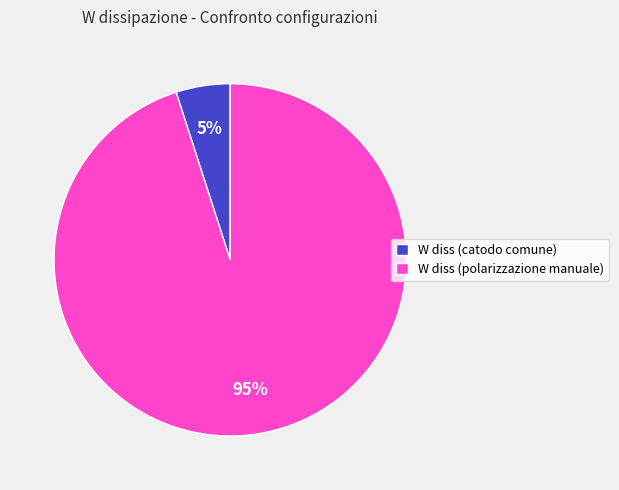

What is the smallest slice in the pie chart?

W diss (catodo comune)